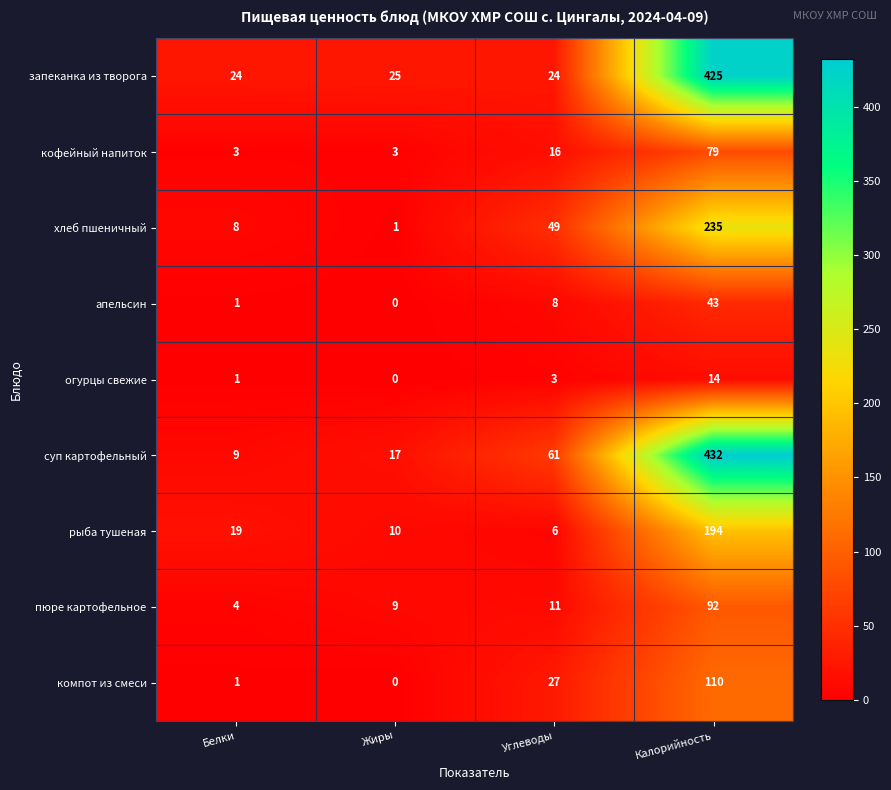

At which category is the sum across all series the highest?

Калорийность